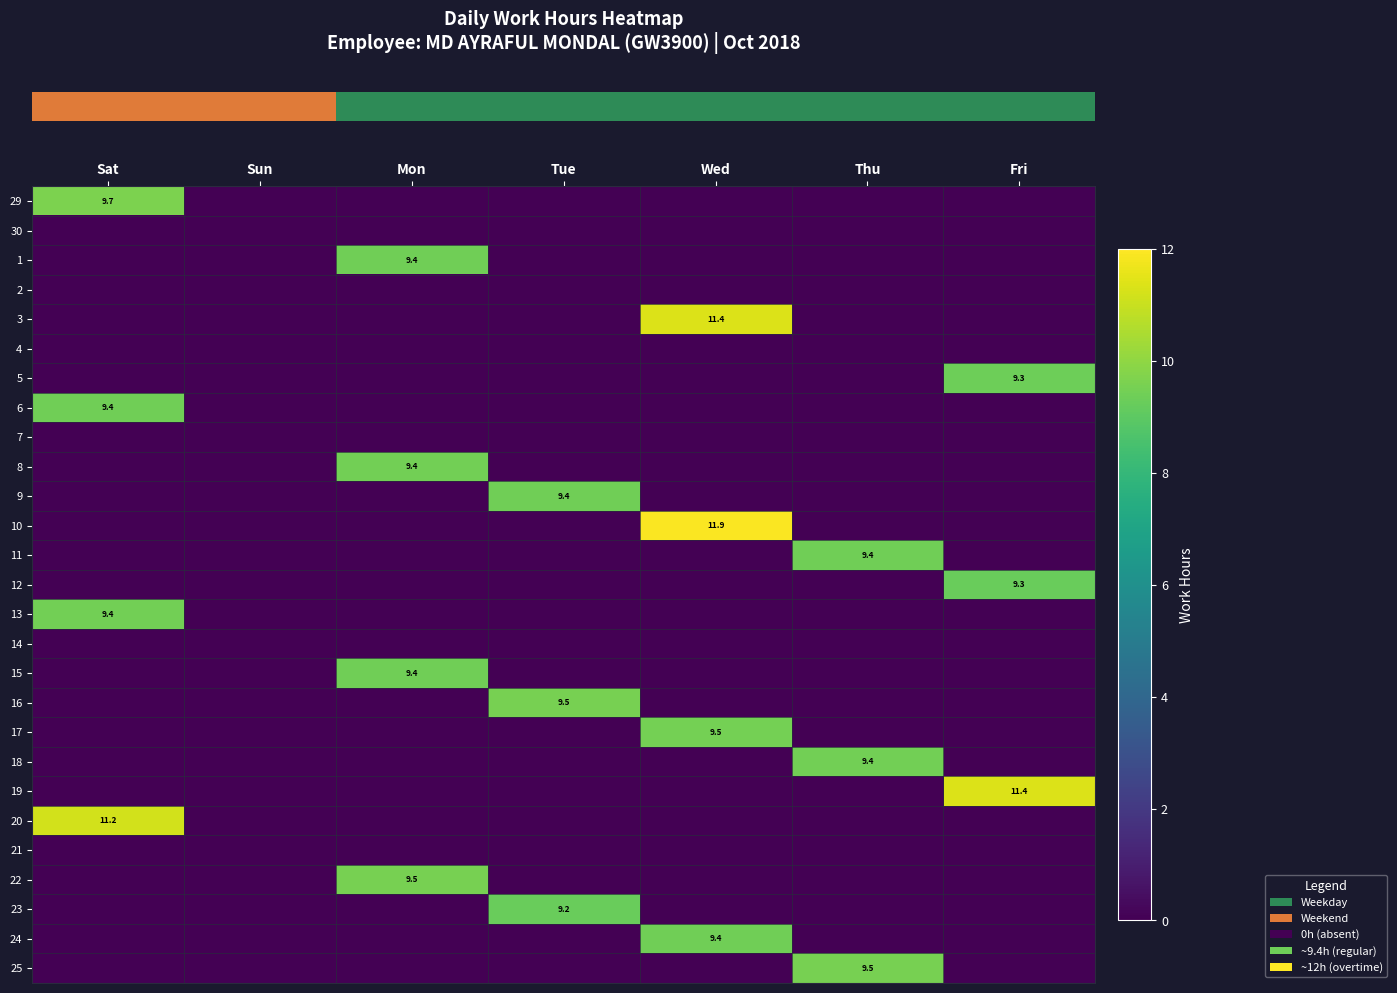

Which has a higher value, Fri or Tue?

Fri